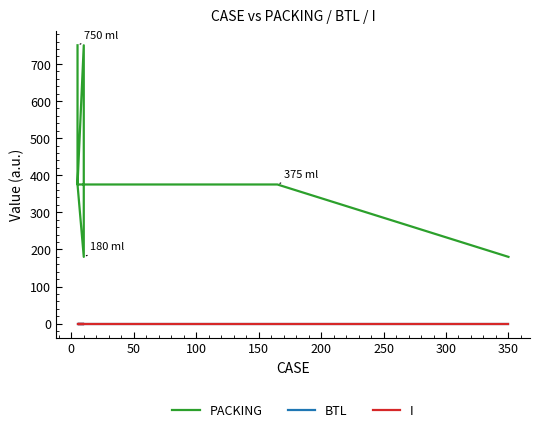

True or false: I and BTL intersect in this chart.

False